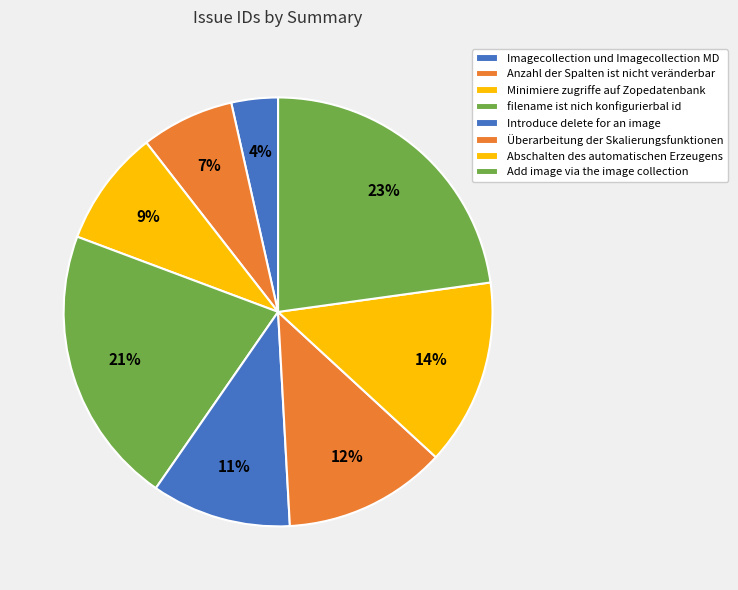

Which has a higher value, Add image via the image collection or Anzahl der Spalten ist nicht veränderbar?

Add image via the image collection